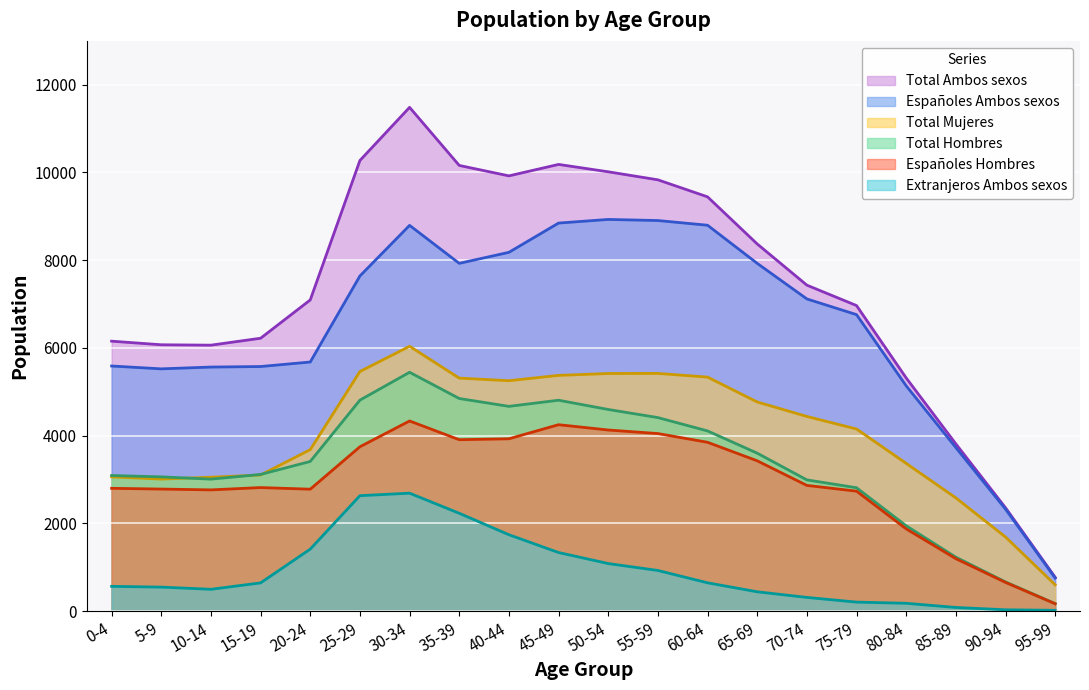

What is the value of the Españoles Hombres point at the 19th from the left?

656